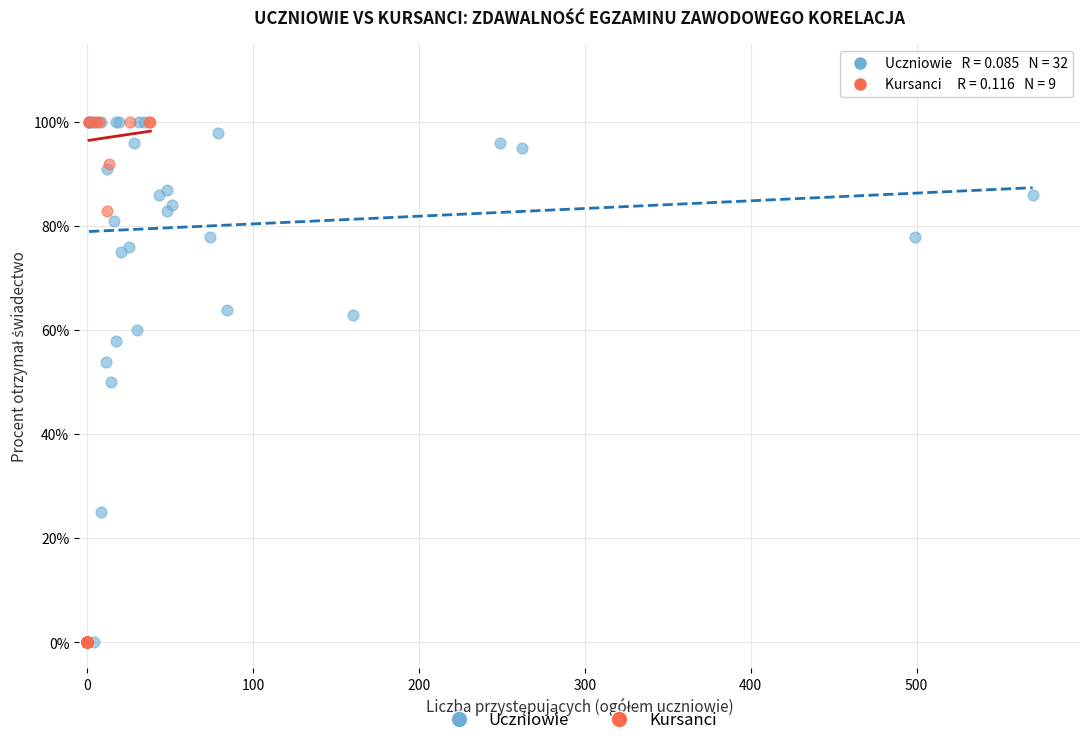

What are all the series names shown in the legend?

Uczniowie, Kursanci